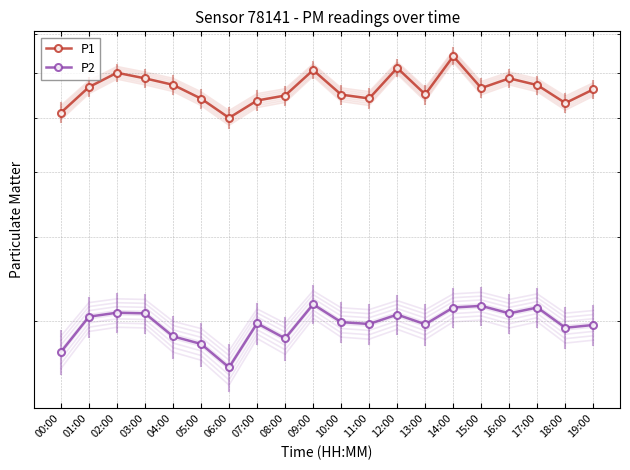

True or false: P2 and P1 cross at least once.

False